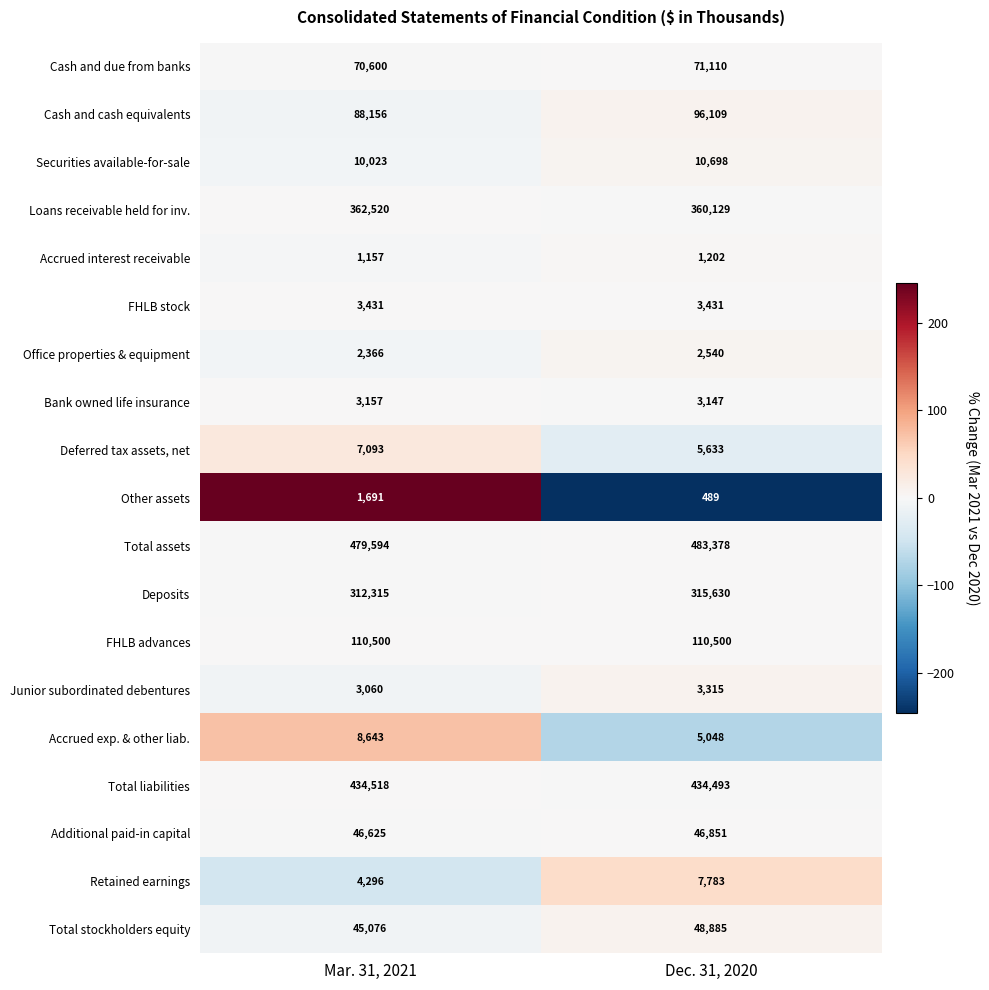

At which category is the sum across all series the highest?

Dec. 31, 2020